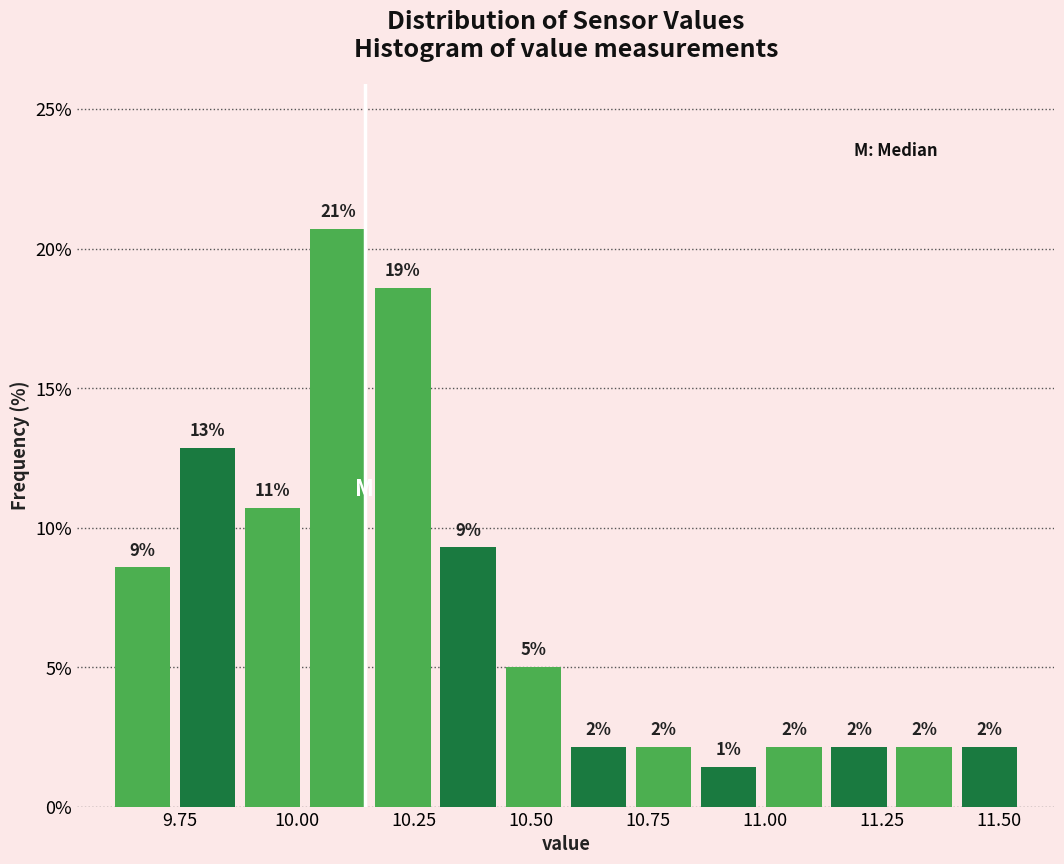

Read against the x-axis, roughly where is the centre of the tallest bar?

10.10